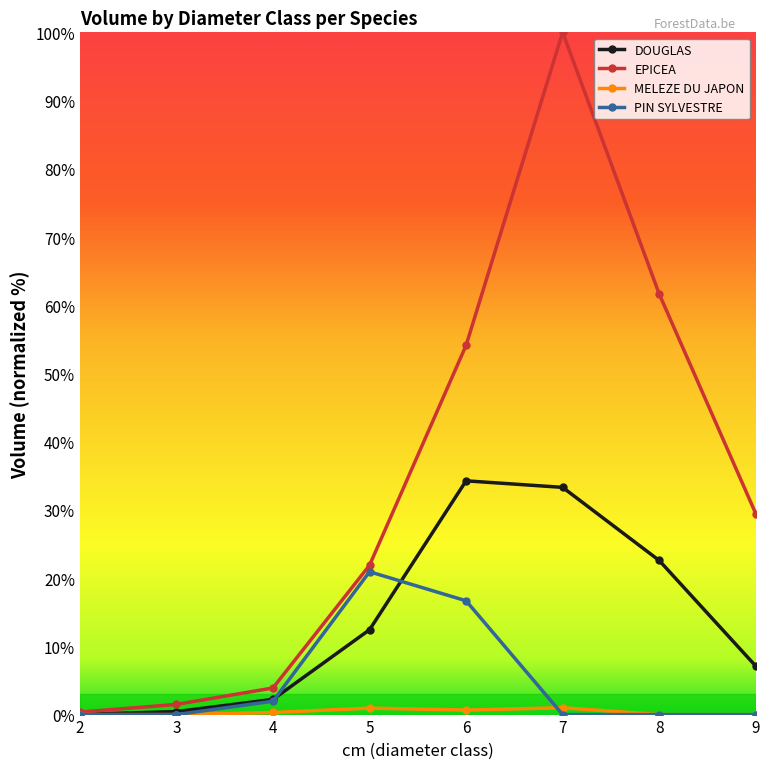

What is the total value across all series at 3?

1.9